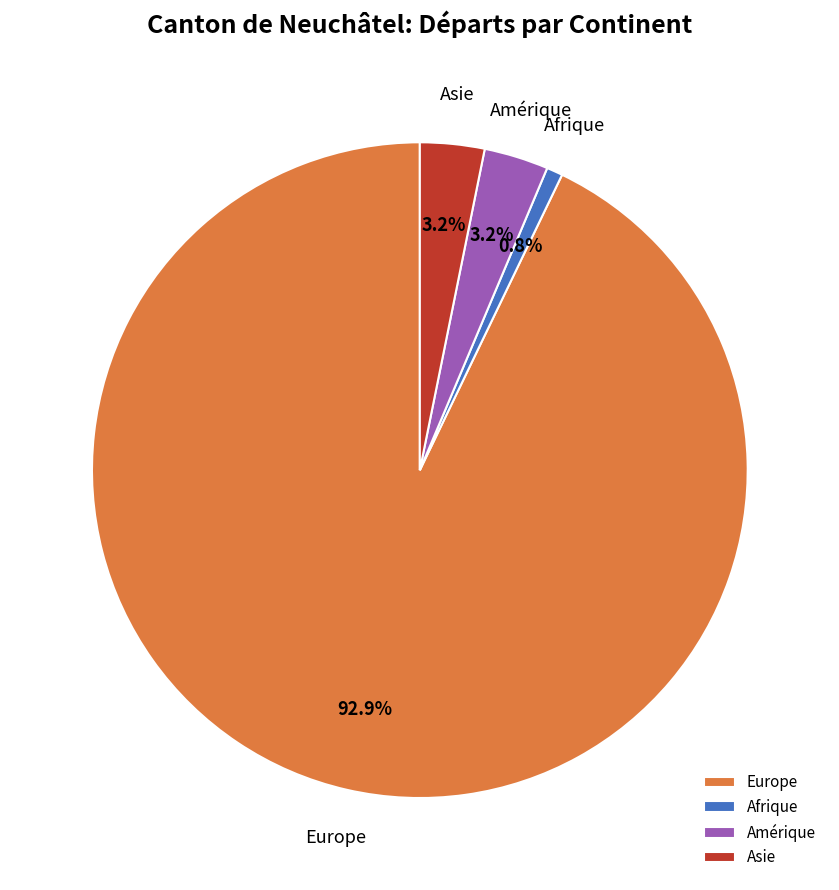

Does Asie account for over 50% of the chart?

No